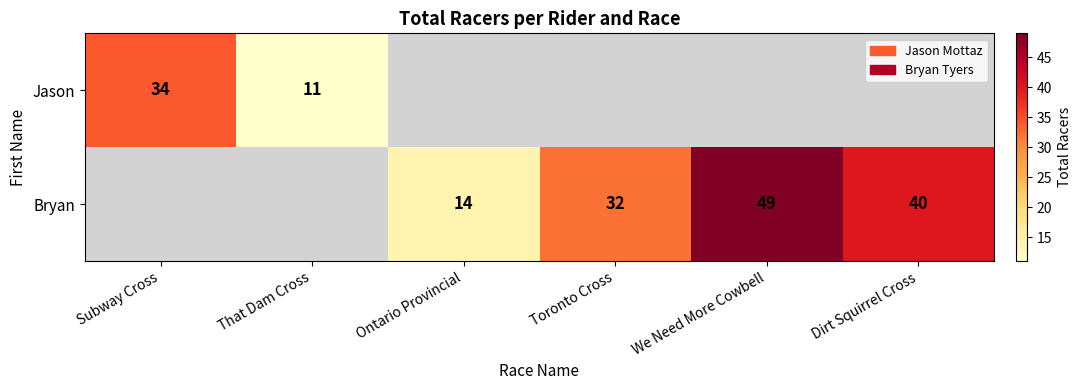

At how many categories does at least one series exceed 13?

5